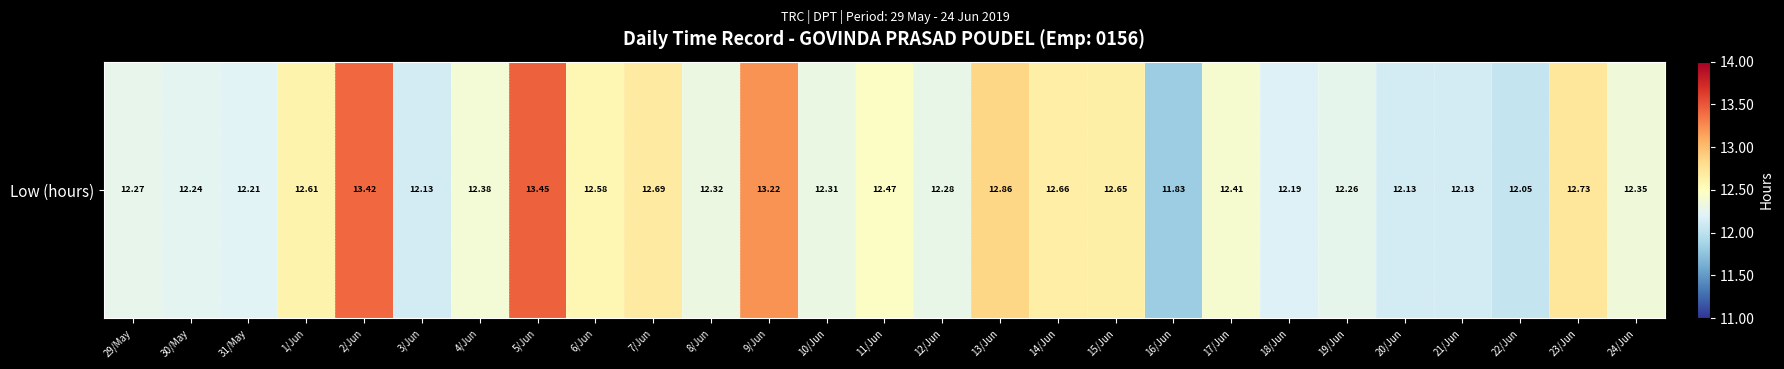

List the labels in order of value, largest first.

5/Jun, 2/Jun, 9/Jun, 13/Jun, 23/Jun, 7/Jun, 14/Jun, 15/Jun, 1/Jun, 6/Jun, 11/Jun, 17/Jun, 4/Jun, 24/Jun, 8/Jun, 10/Jun, 12/Jun, 29/May, 19/Jun, 30/May, 31/May, 18/Jun, 3/Jun, 20/Jun, 21/Jun, 22/Jun, 16/Jun